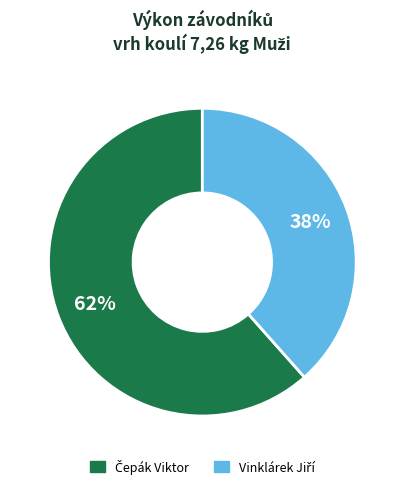

To the nearest percent, what is the average slice percentage?

50%